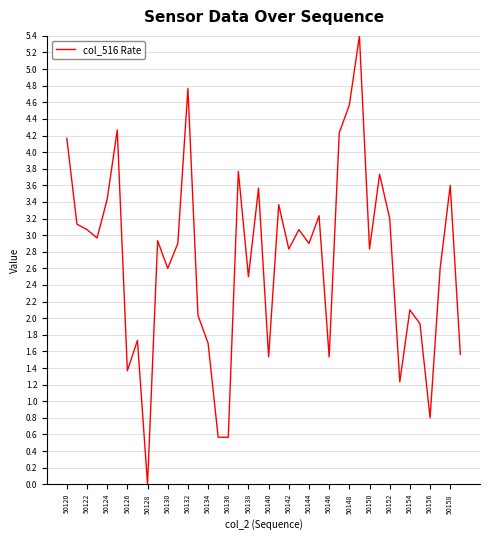

What is the difference between the maximum and minimum values?

5.4